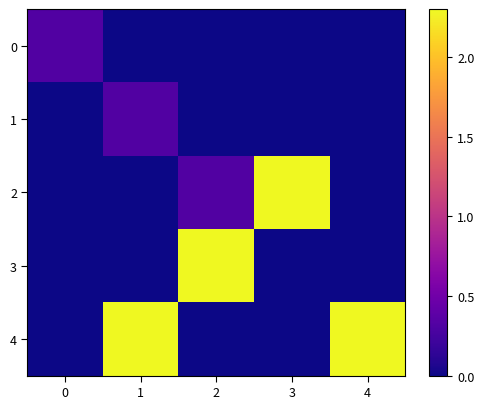

How many data points does each series have?

5